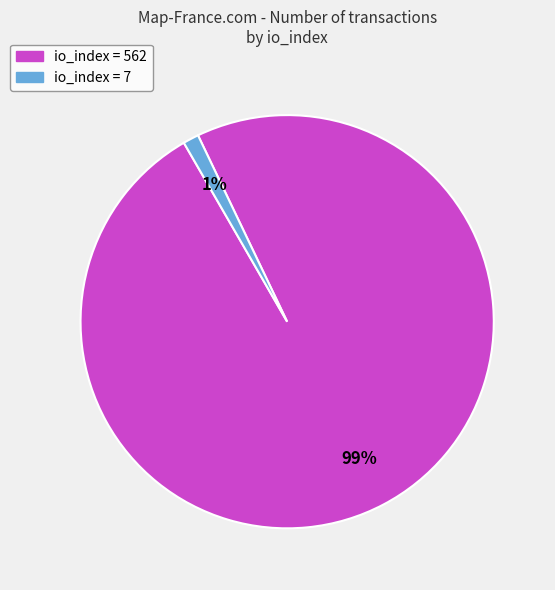

To the nearest percent, what is the difference between the largest and smallest slice percentages?

98%